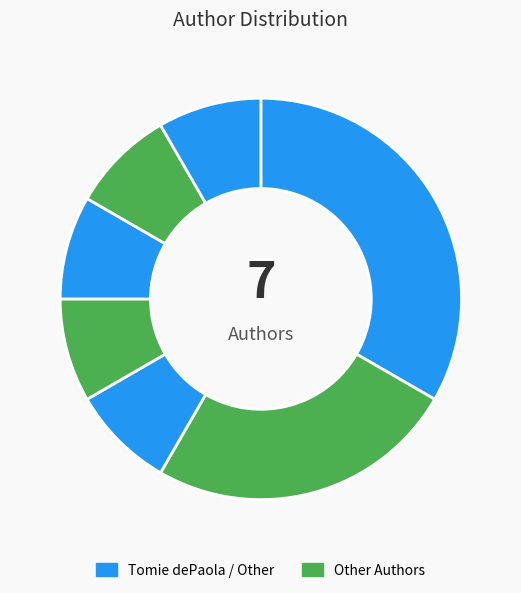

Count the number of slices in the pie.

7